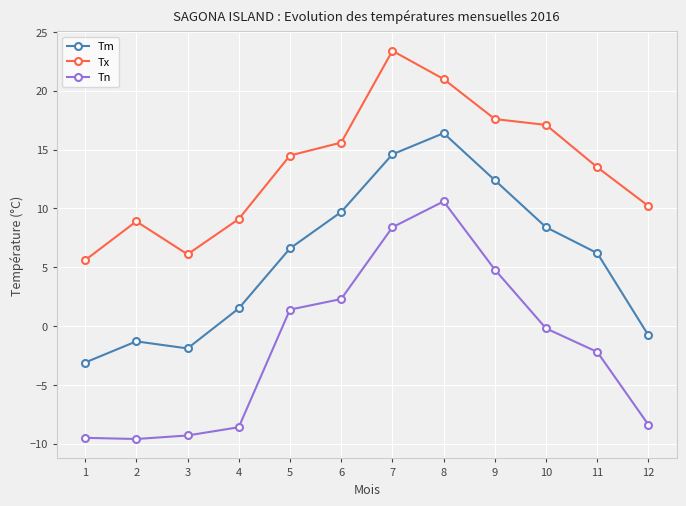

True or false: Tm and Tx intersect in this chart.

False